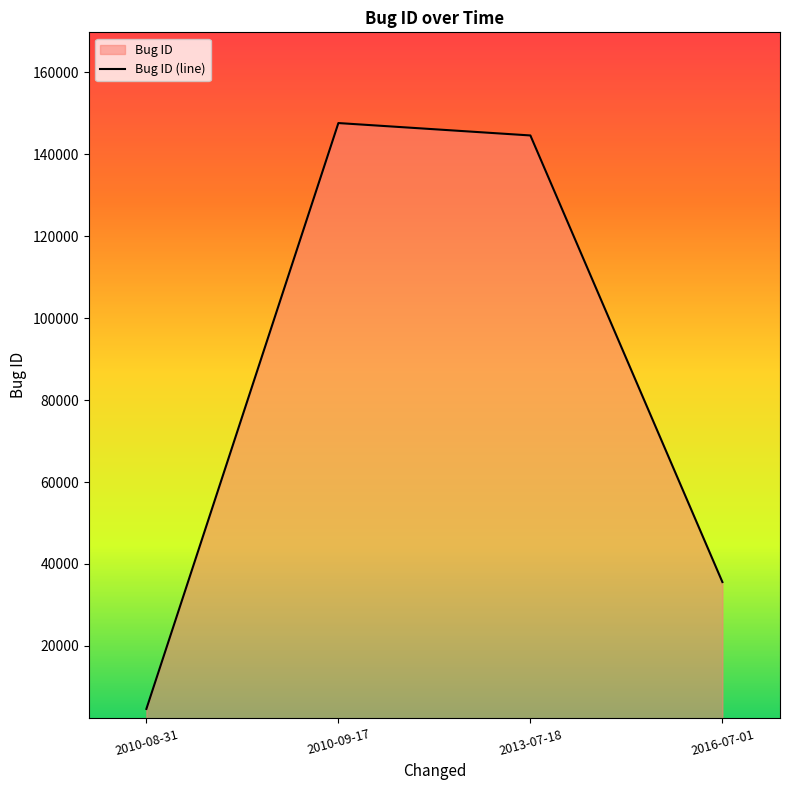

What is the minimum value shown in the chart?

4619